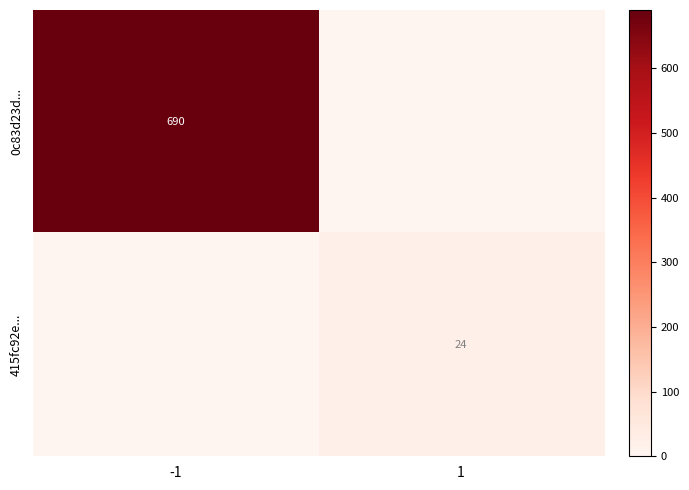

Is it true that 415fc92e... equals 24 at 1?

True